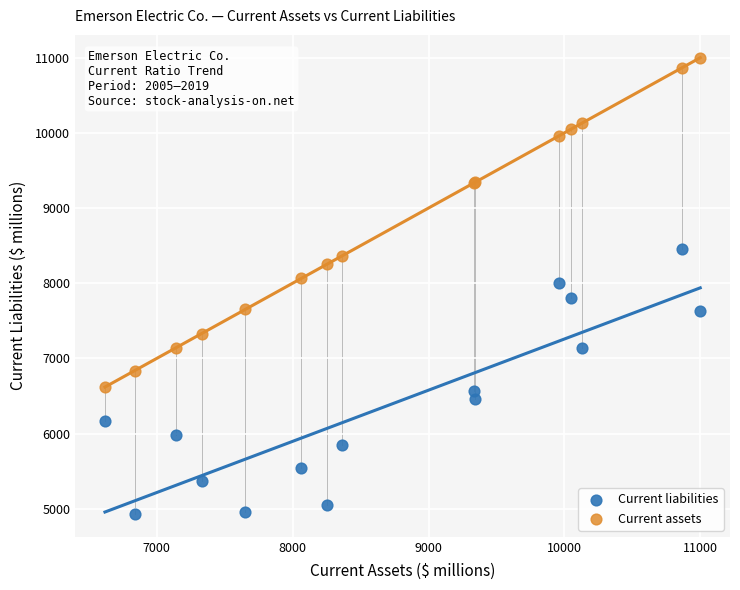

Which series has the largest Y range (max minus min)?

Current assets